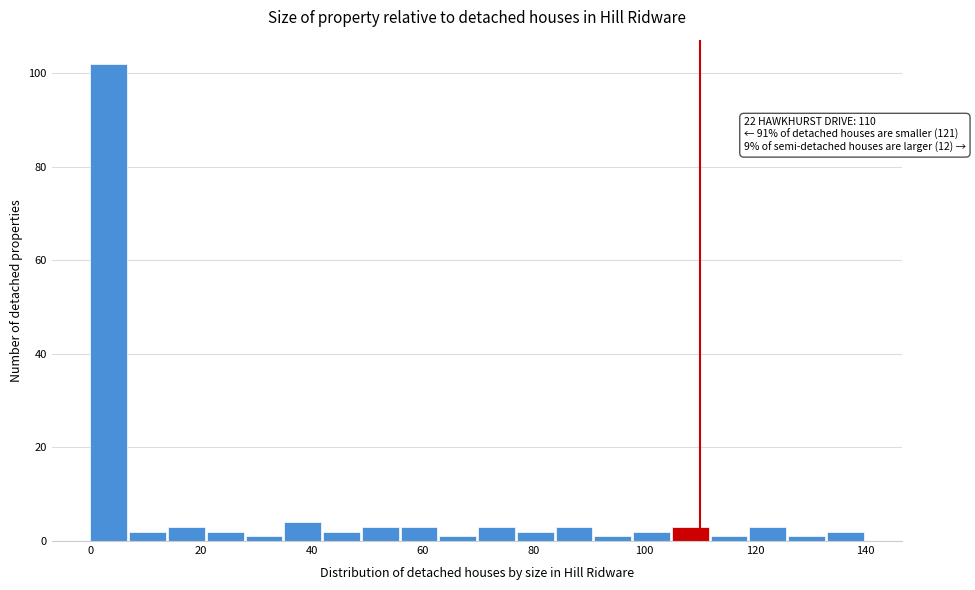

Around what value on the x-axis is the tallest bar? Give the approximate position of its centre, as read against the axis.

4